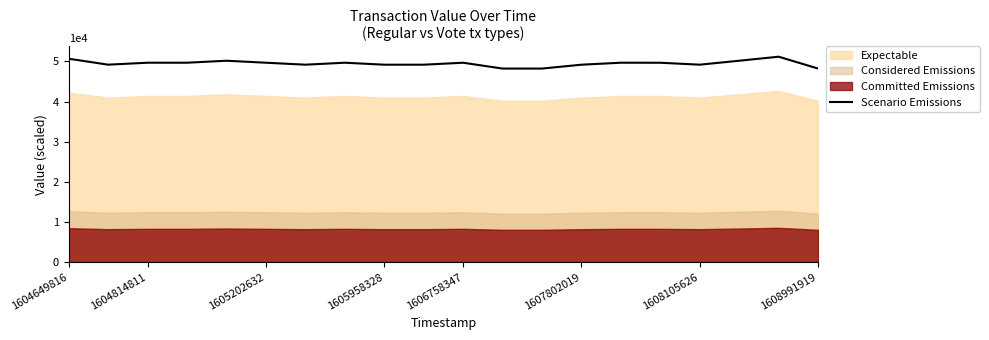

At which label does the data first exceed 49661?

1604649816